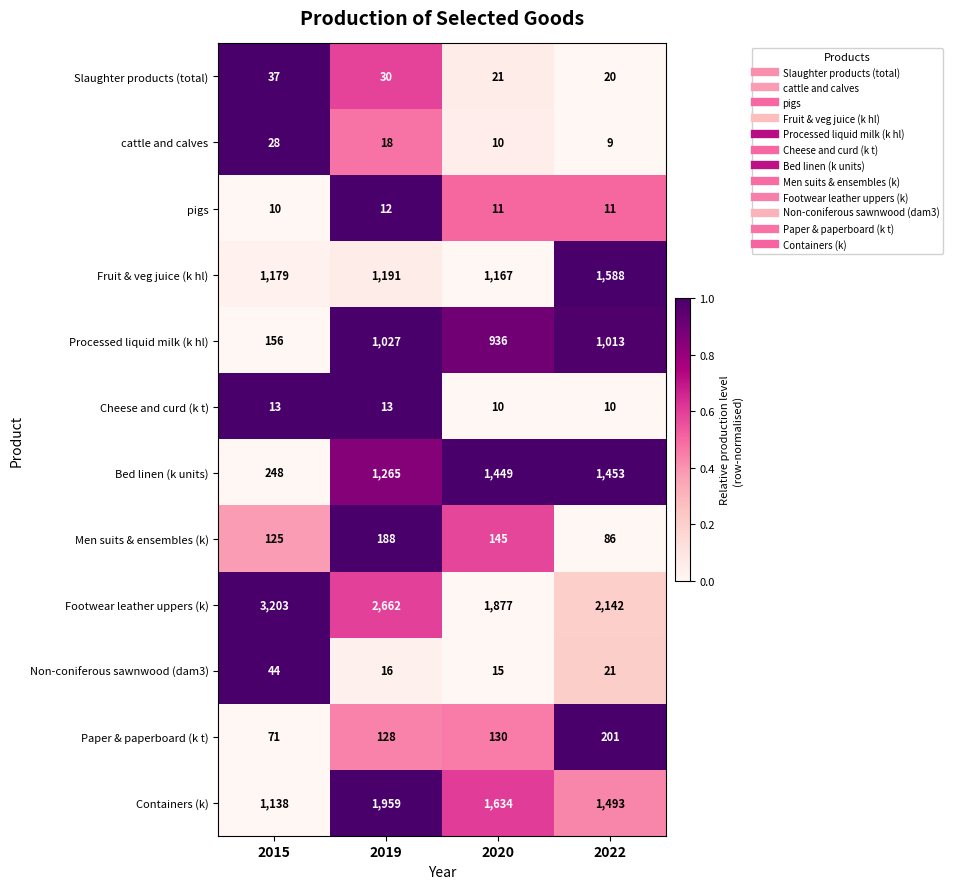

True or false: Cheese and curd (k t) has a value of 6 at 2020.

False